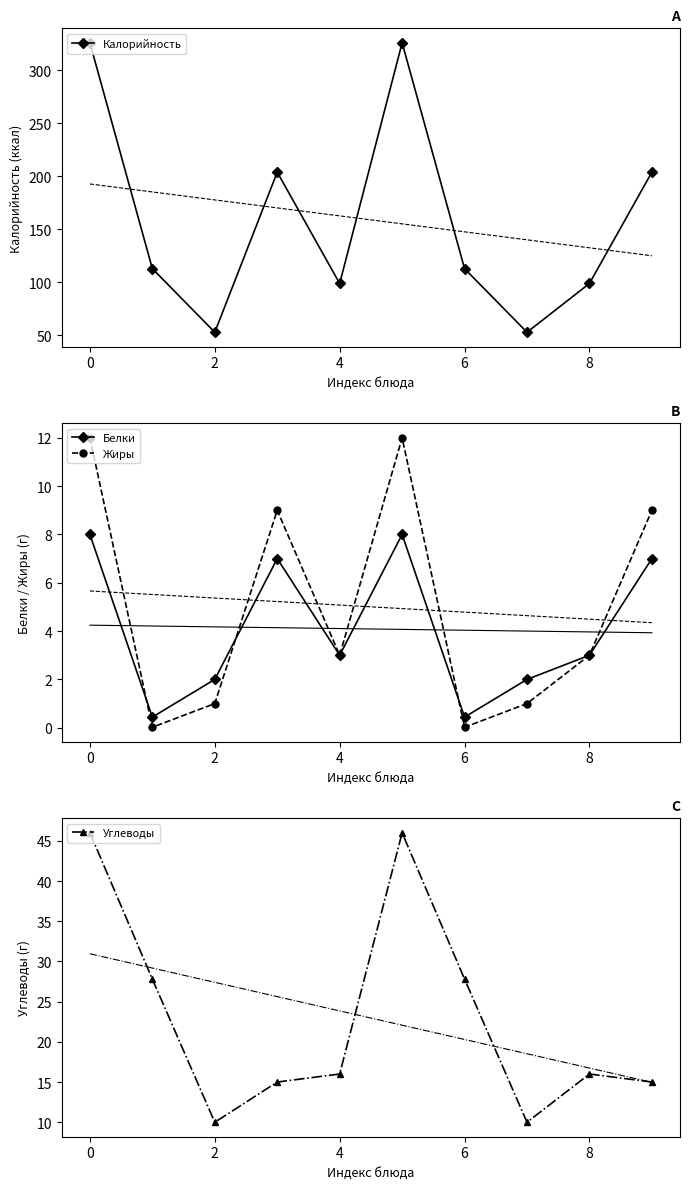

True or false: Углеводы has a value of 31.2 at 8.

False